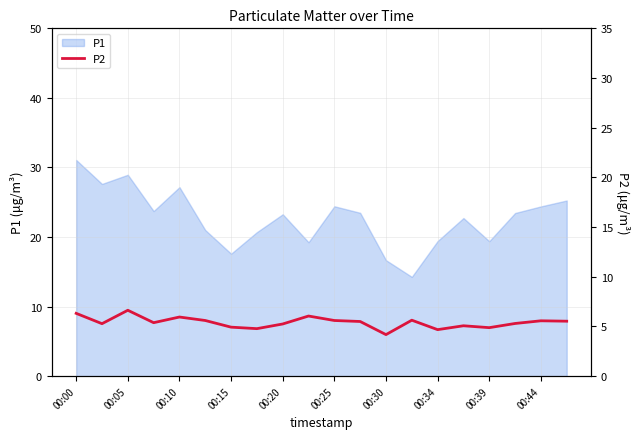

The value of P1 at 00:05 is 28.9. True or false?

True